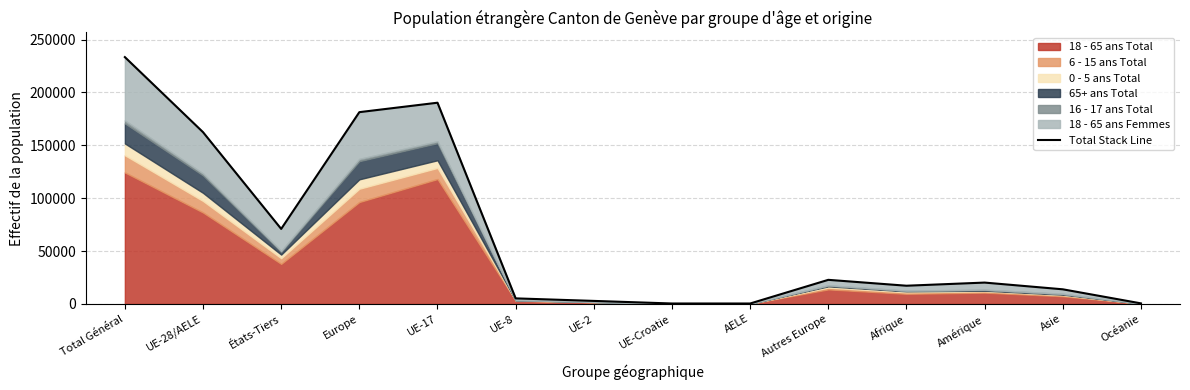

Is it true that the value at UE-2 is 4510?

False